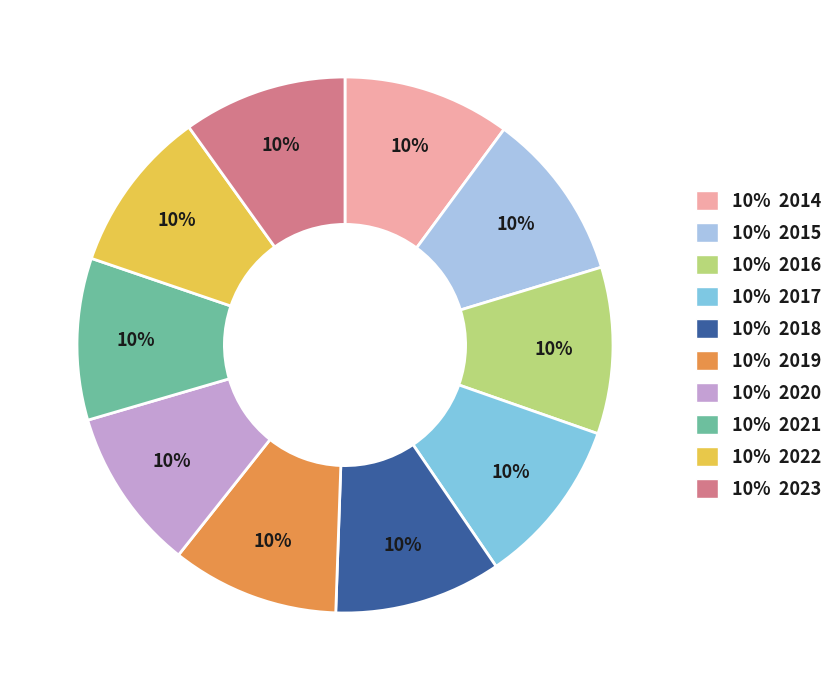

What percentage is the 10% 2023 slice, to the nearest percent?

10%